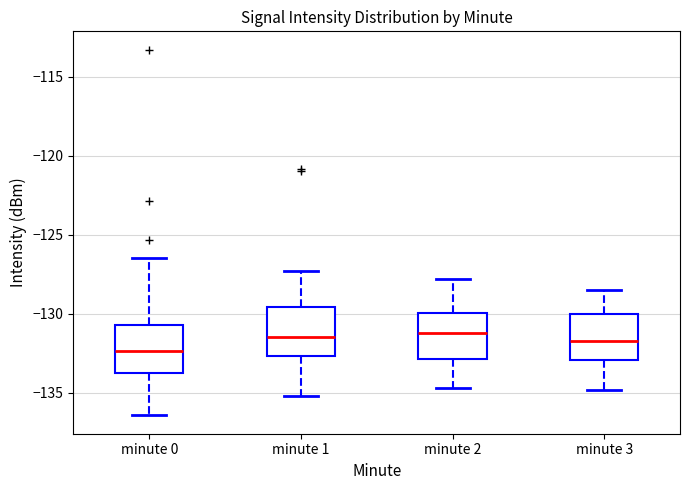

Reading left to right, transcribe this box plot: for each box, give where its median line is, the range the box spans, and where its two whiskers end, as read against the y-axis. The values are not printed on the chart, so give them approximately, as read against the axis.

minute 0: median -132.5, box -134.0 to -130.5, whiskers -136.5 to -126.5
minute 1: median -131.5, box -132.5 to -129.5, whiskers -135.0 to -127.5
minute 2: median -131.0, box -133.0 to -130.0, whiskers -134.5 to -128.0
minute 3: median -131.5, box -133.0 to -130.0, whiskers -135.0 to -128.5